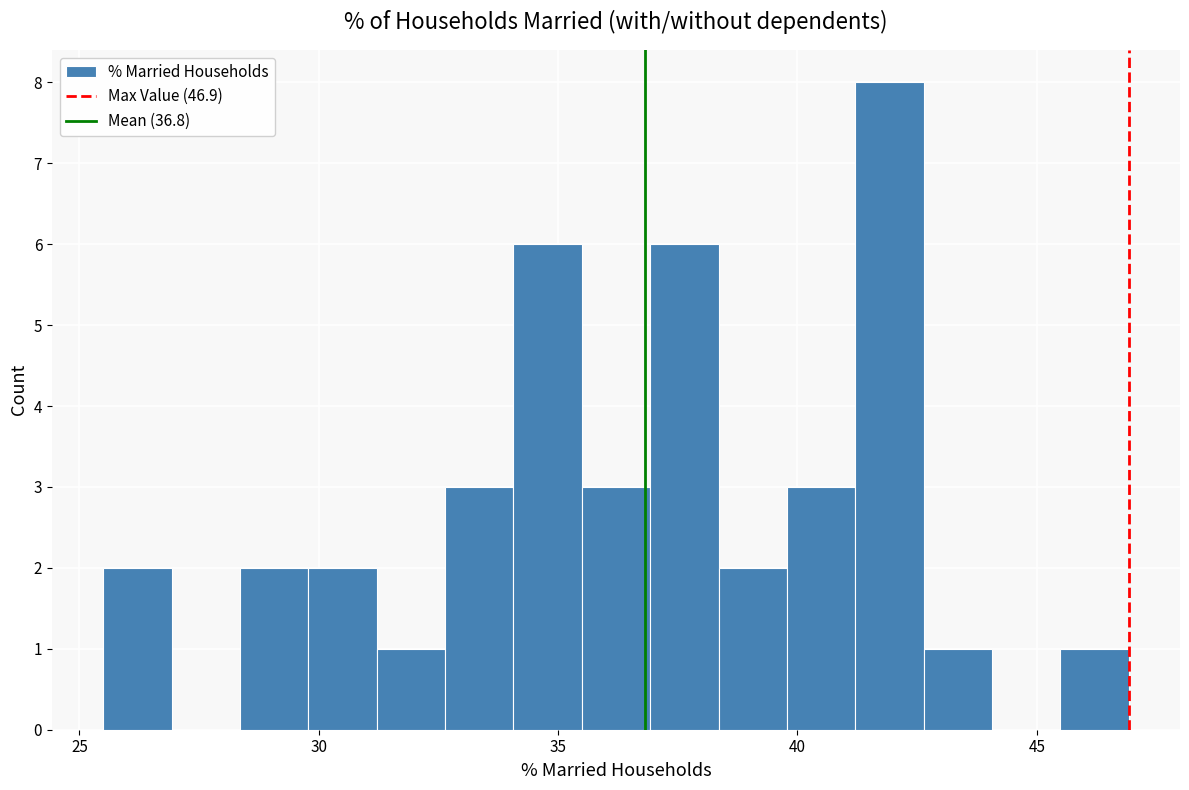

Read against the x-axis, roughly where is the centre of the tallest bar?

42.0